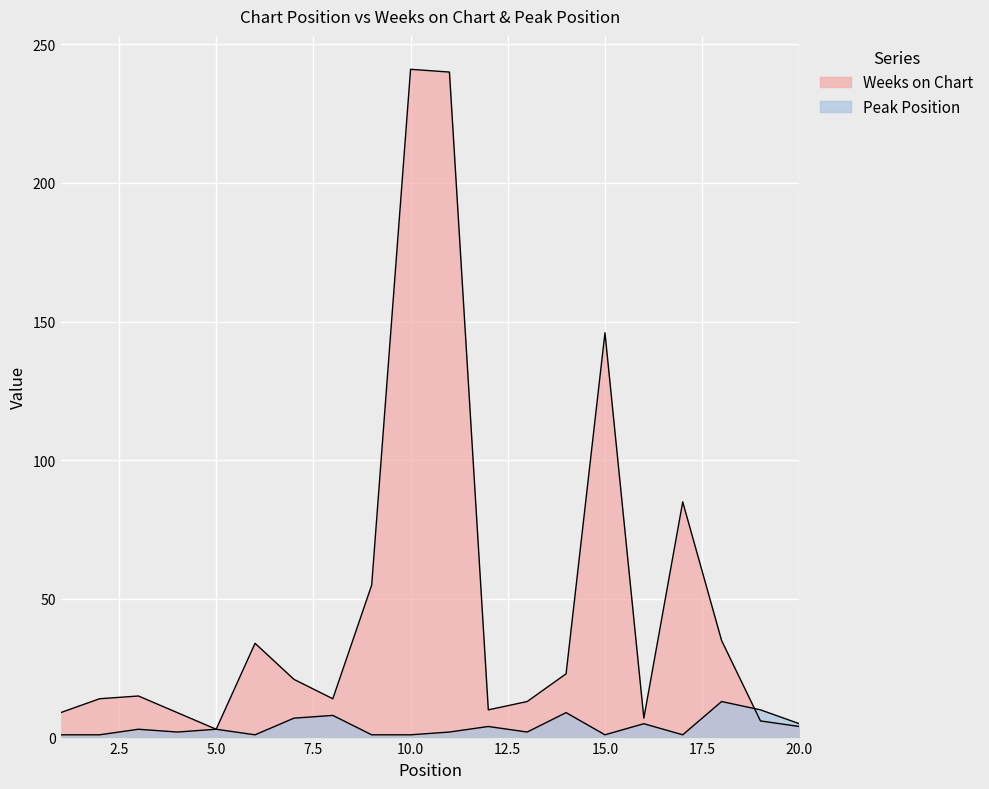

Which series has the widest spread of values?

Weeks on Chart